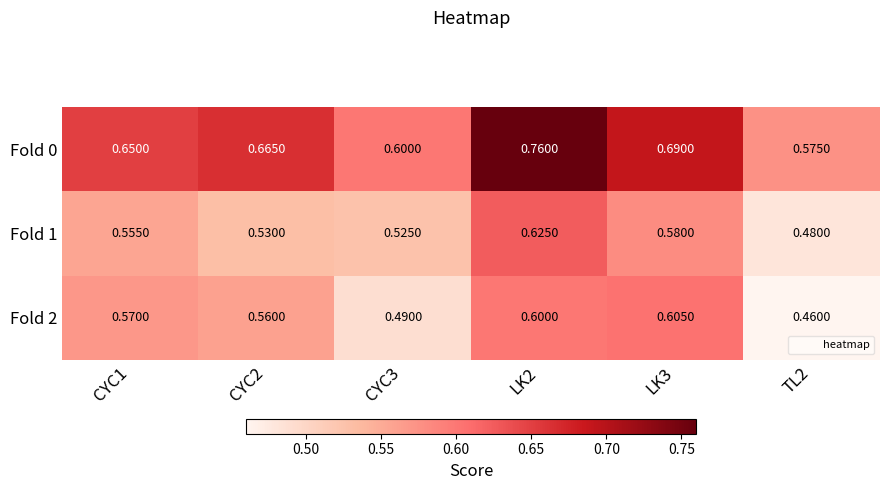

Is the value of Fold 2 at LK3 greater than the value of Fold 1 at LK3?

Yes